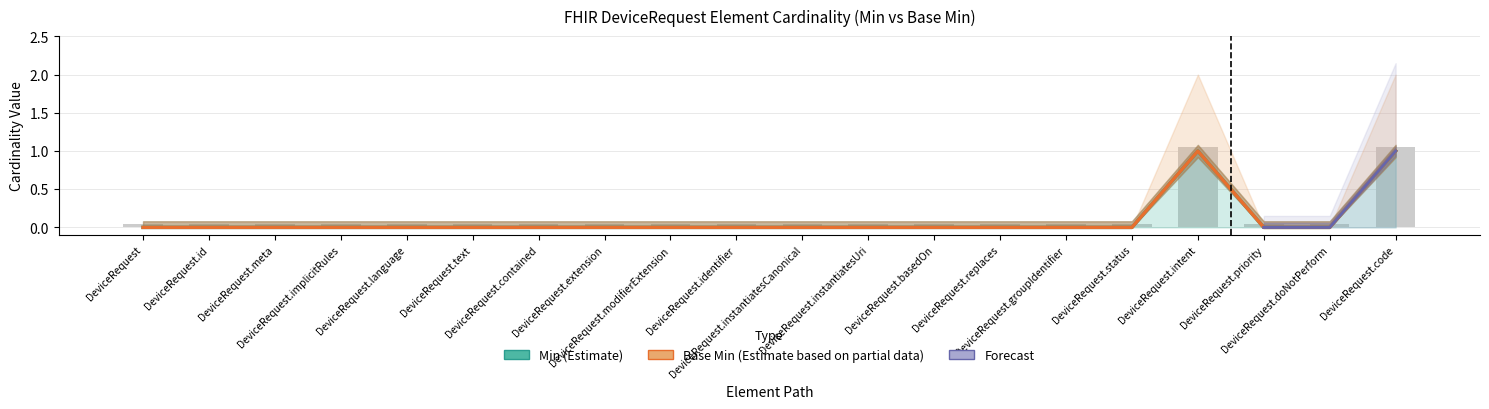

Are the bars horizontal?

No